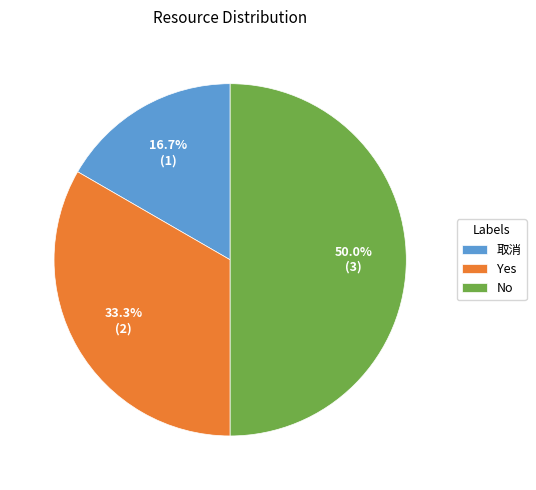

What is the smallest slice in the pie chart?

取消